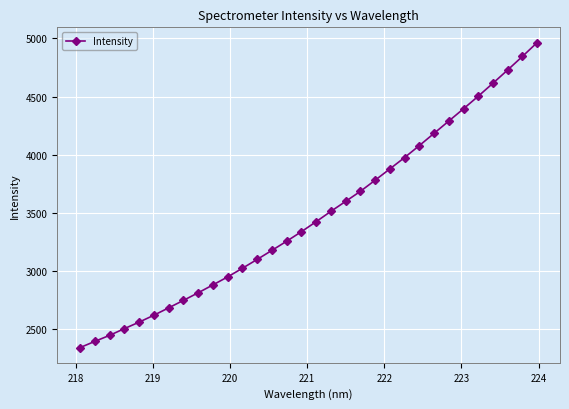

What is the minimum value shown in the chart?

2344.2